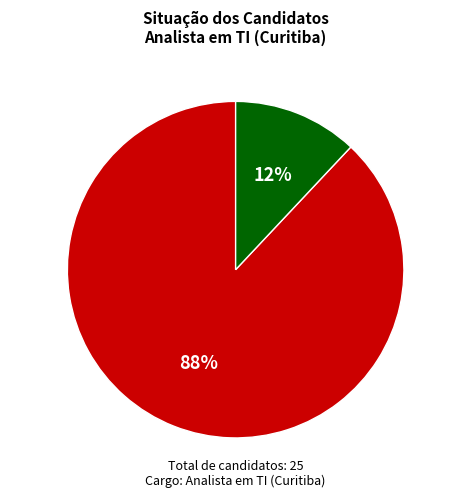

Between NÃO CONVOCADA and NÃO CONVOCADO, which is larger?

NÃO CONVOCADO